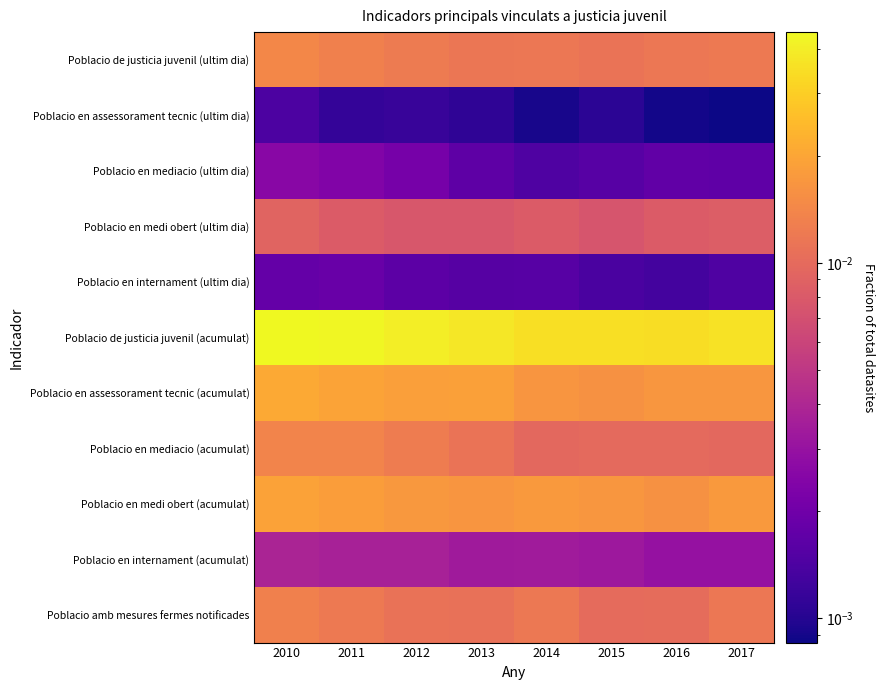

Count the number of data series in this chart.

11